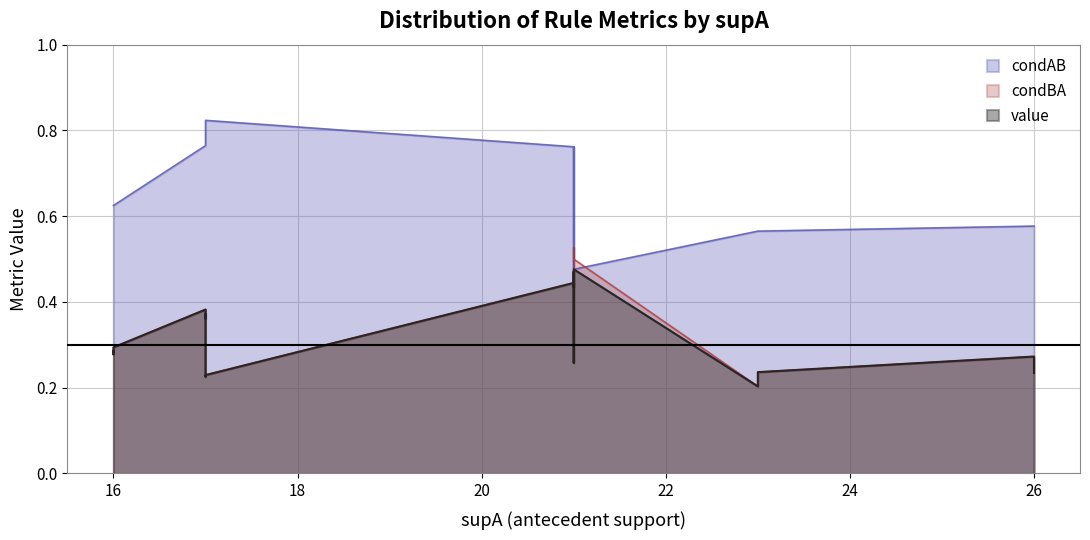

True or false: condAB and value intersect in this chart.

False